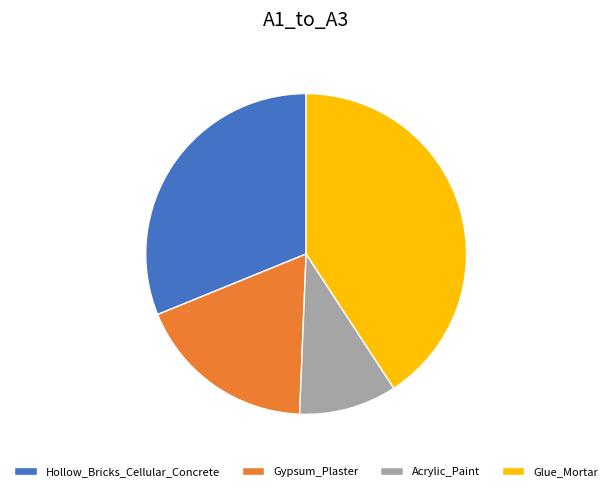

Approximately how many times larger is the value at Hollow_Bricks_Cellular_Concrete compared to Acrylic_Paint?

3.2